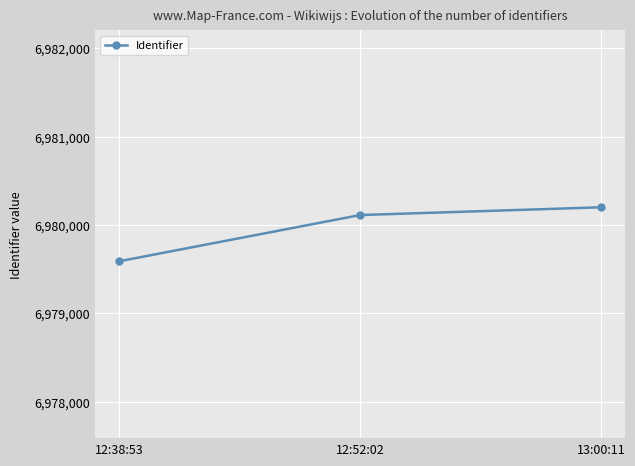

What position from the left is 12:52:02?

2